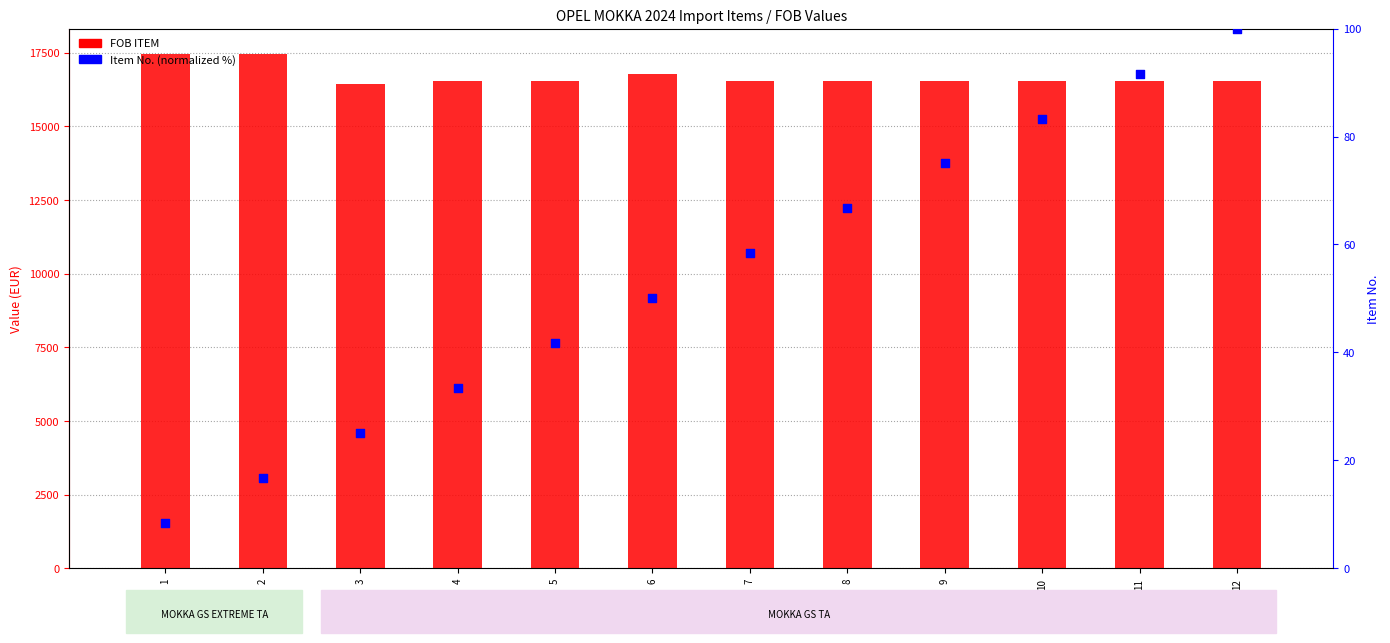

Which series has the largest total across all categories?

FOB ITEM